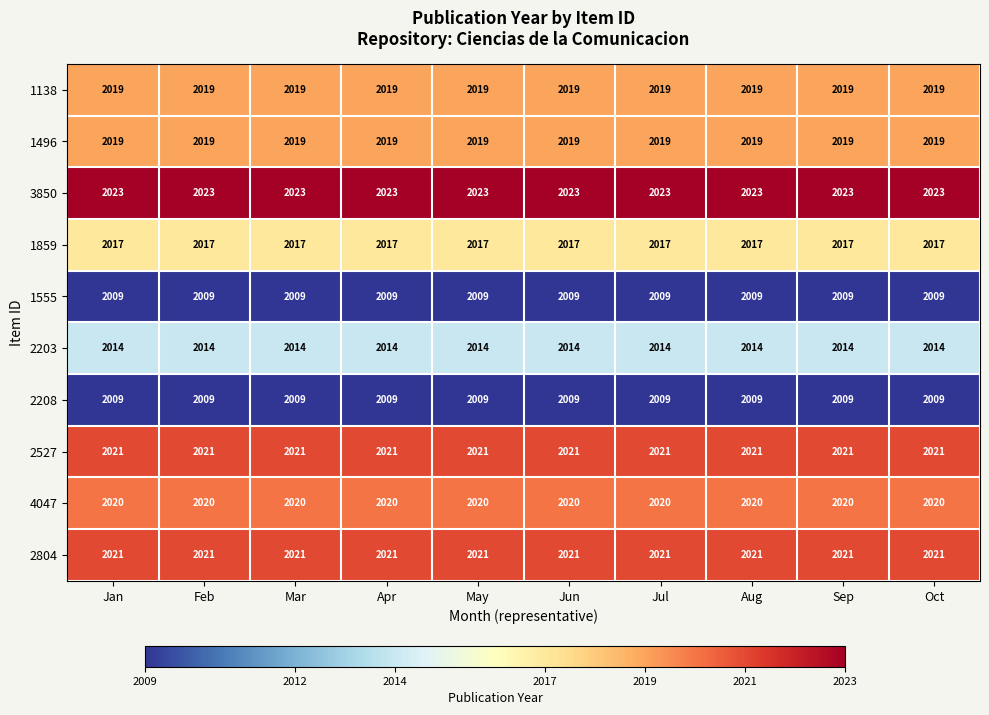

Is the value of 3850 at Sep greater than the value of 1555 at Oct?

Yes